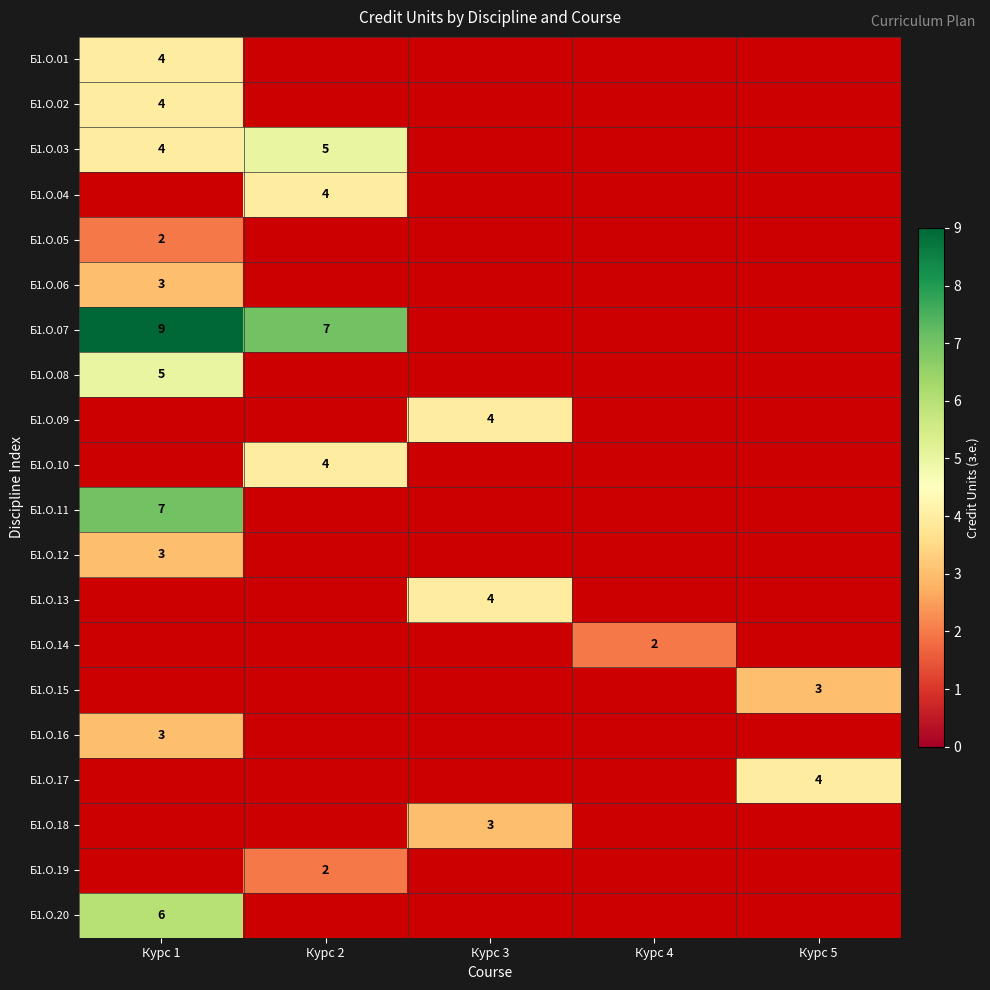

What is the smallest value displayed?

2.0